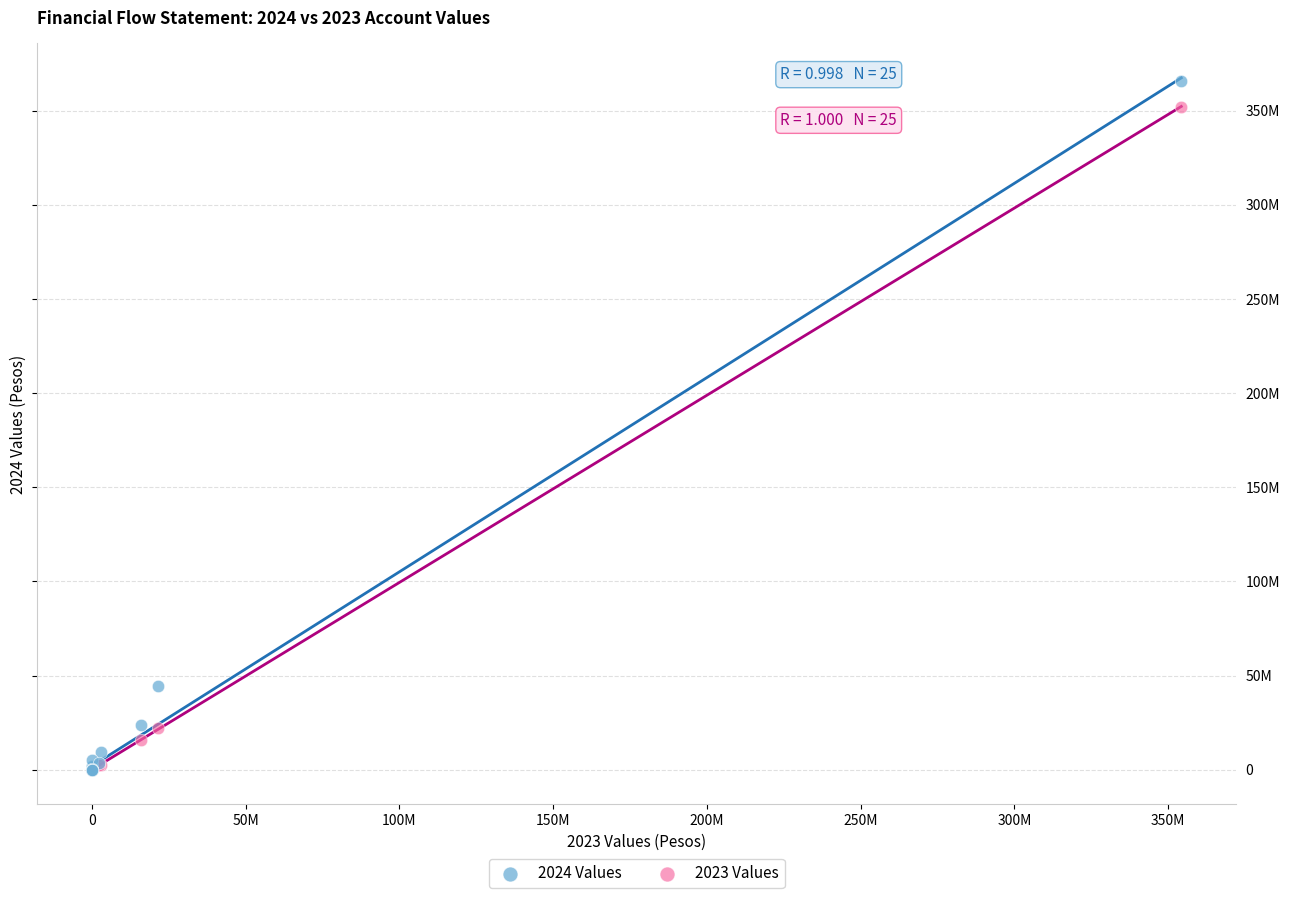

What are all the series names shown in the legend?

2024 Values, 2023 Values